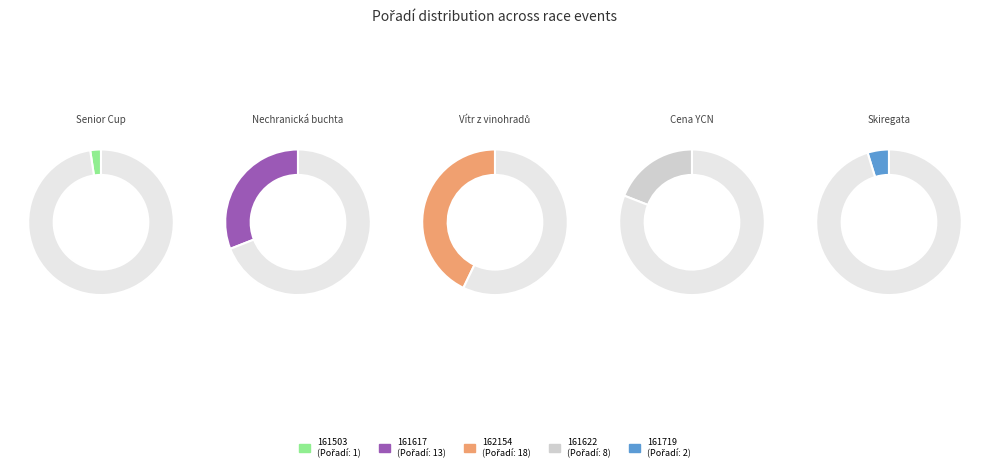

How many segments does this pie chart have?

5